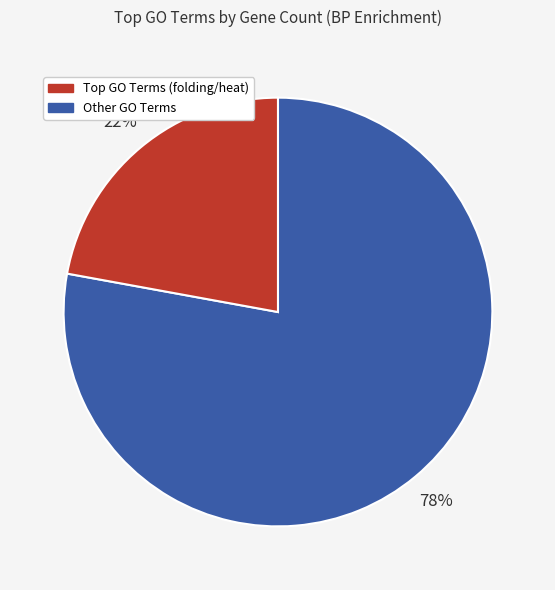

How many slices are in this pie chart?

2